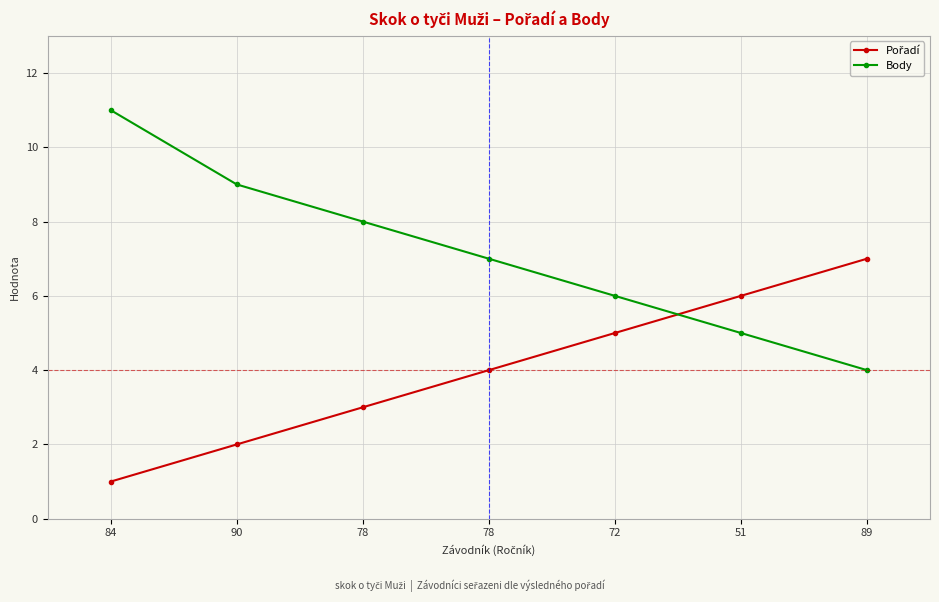

How many intersections are there between Body and Pořadí?

1